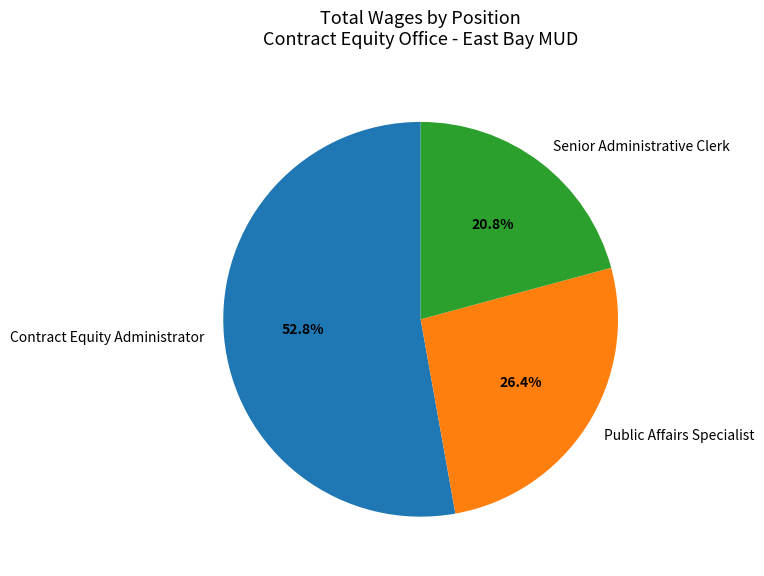

What is the ratio of the value at Contract Equity Administrator to the value at Senior Administrative Clerk?

2.5